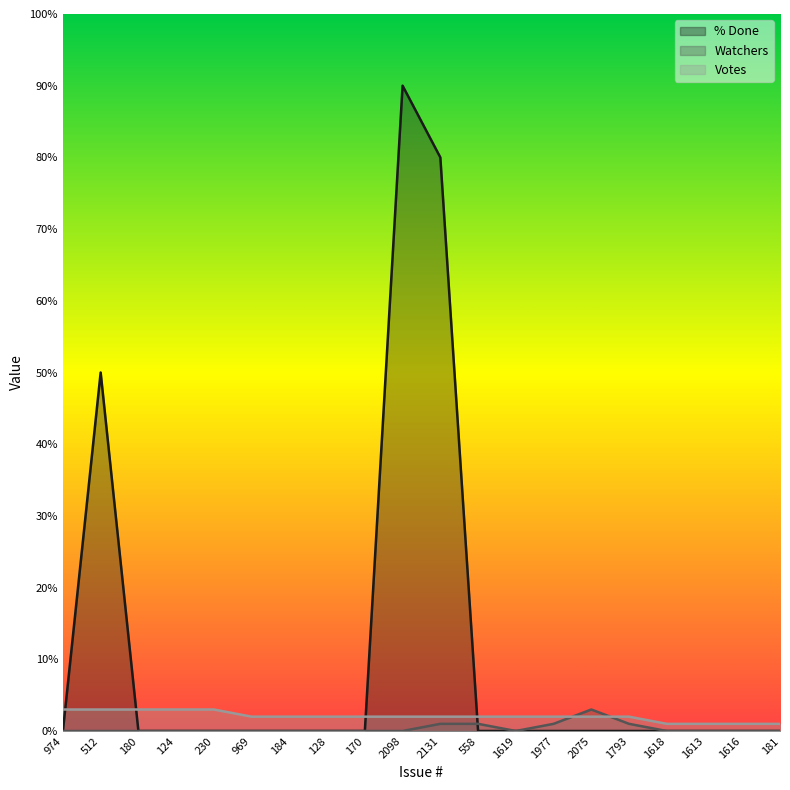

What is the difference between the maximum and minimum values in the % Done series?

90